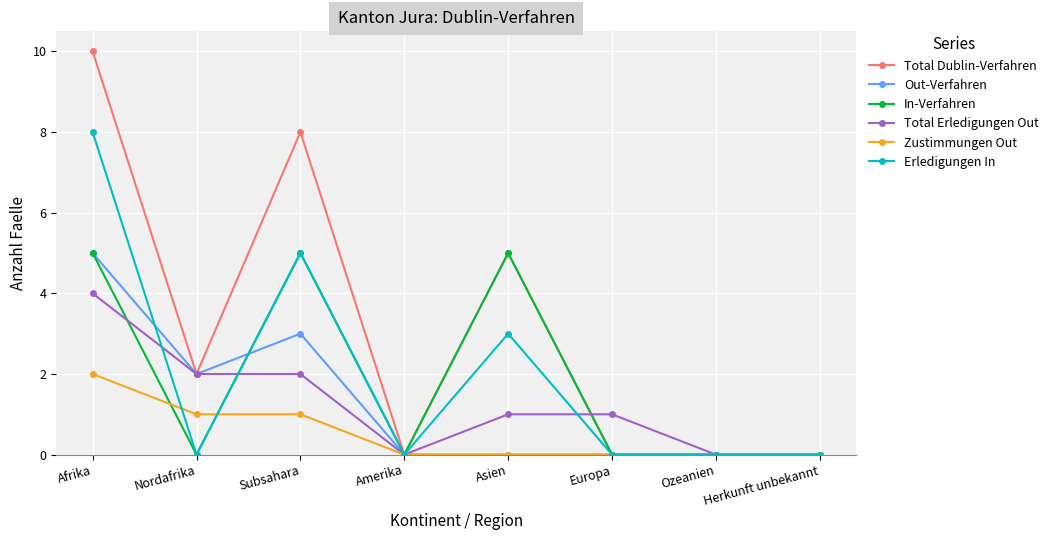

Does the chart have visible grid lines?

Yes